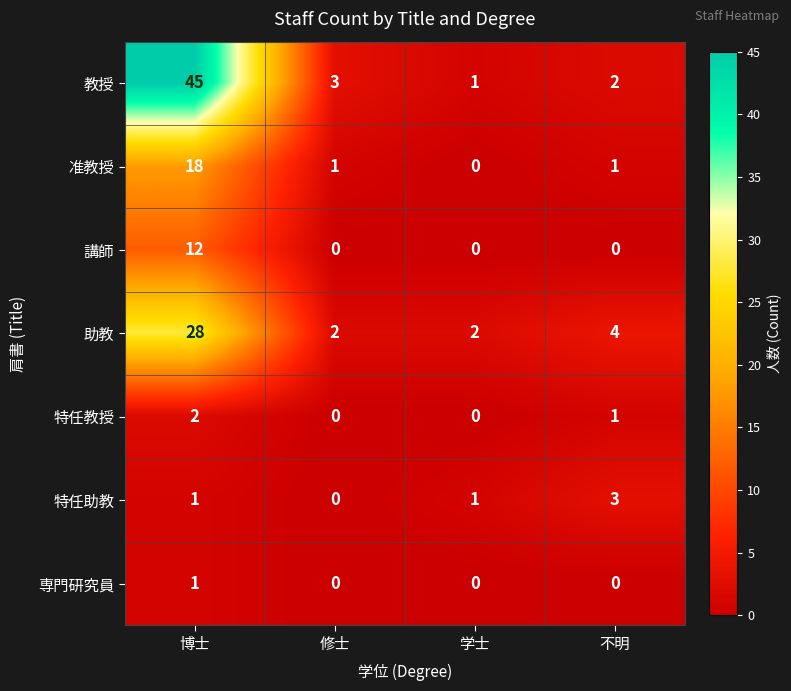

Which category has the highest value across all series?

博士